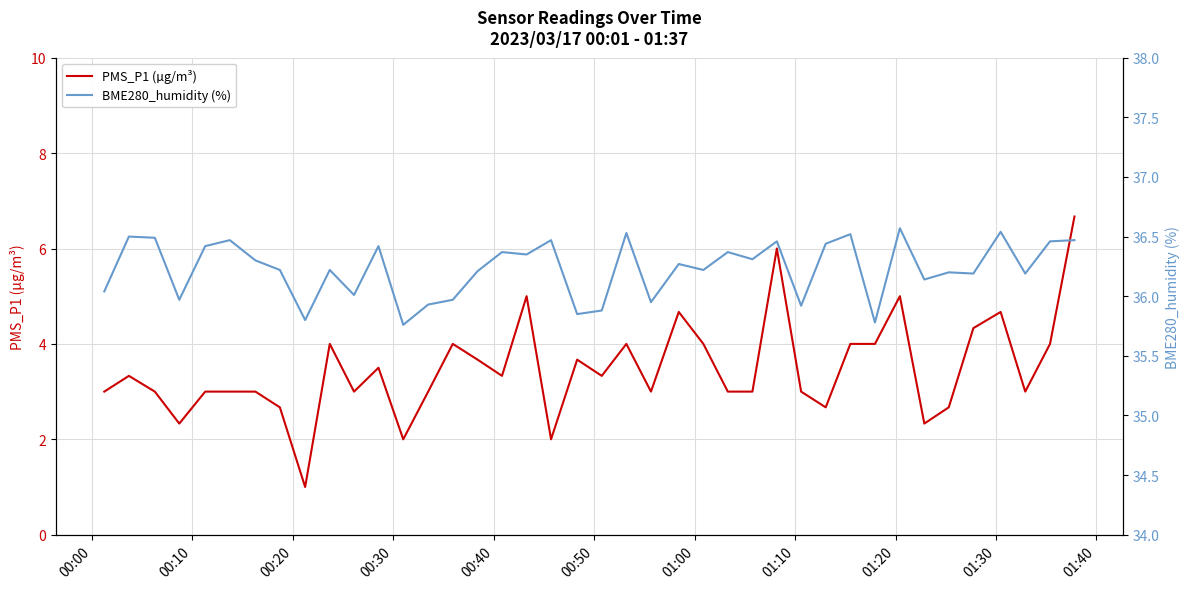

True or false: PMS_P1 (µg/m³) and BME280_humidity (%) intersect in this chart.

False